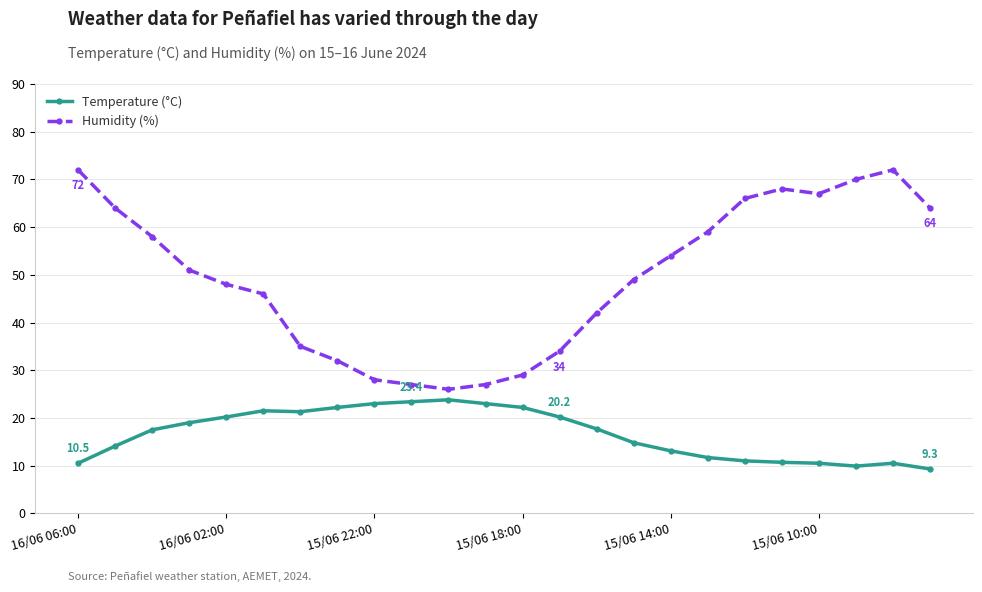

What is the value of the Temperature (°C) point at the 17th from the left?

13.1